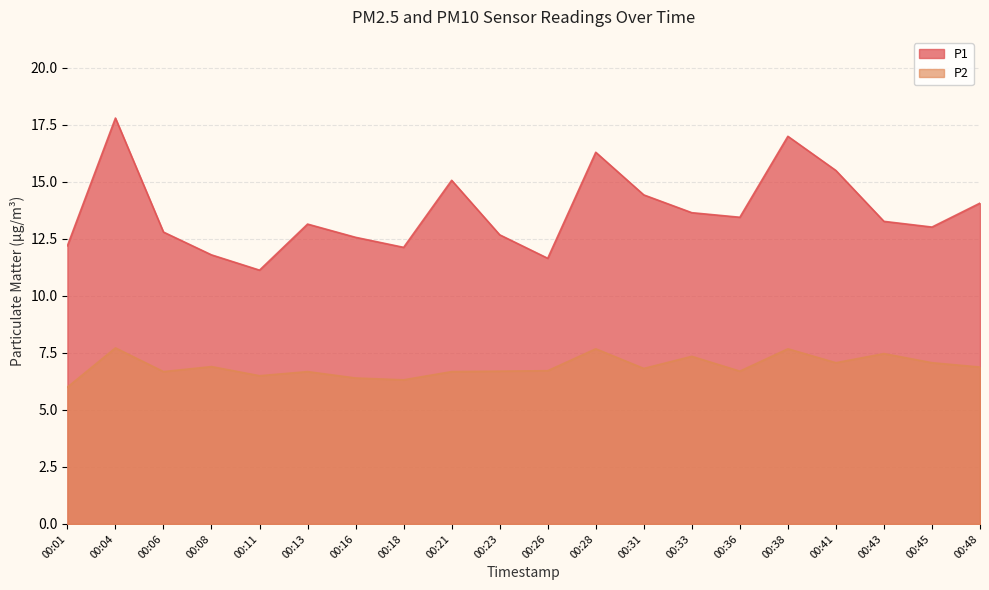

Reading right to left, extract all data points from this chart.

P1: 14.1	13.0	13.3	15.5	17.0	13.4	13.7	14.4	16.3	11.7	12.7	15.1	12.1	12.6	13.2	11.1	11.8	12.8	17.8	12.2
P2: 6.9	7.1	7.5	7.1	7.7	6.7	7.3	6.8	7.7	6.7	6.7	6.7	6.3	6.4	6.7	6.5	6.9	6.7	7.7	6.0